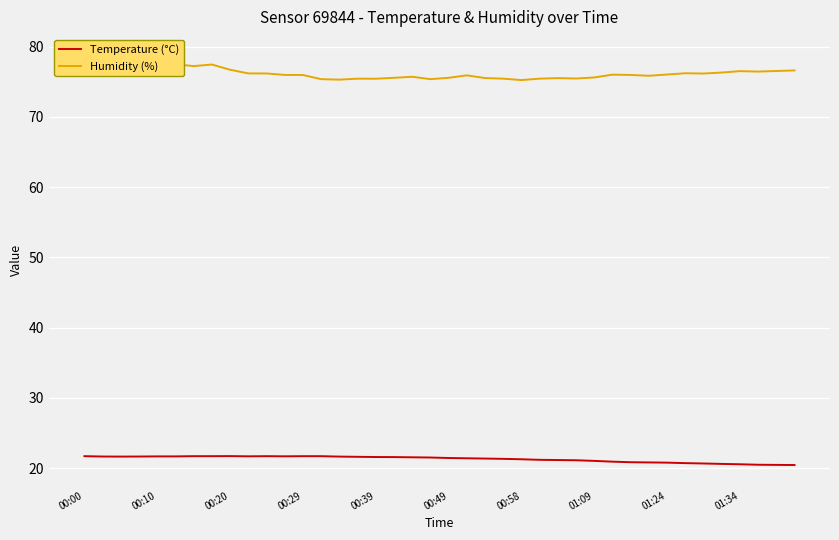

True or false: Temperature (°C) has a value of 9.1 at 01:24.

False